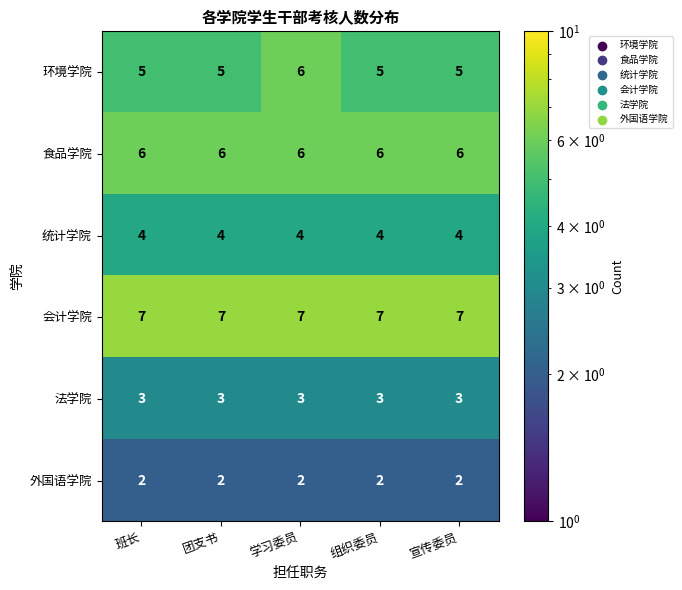

Which series has the widest spread of values?

环境学院